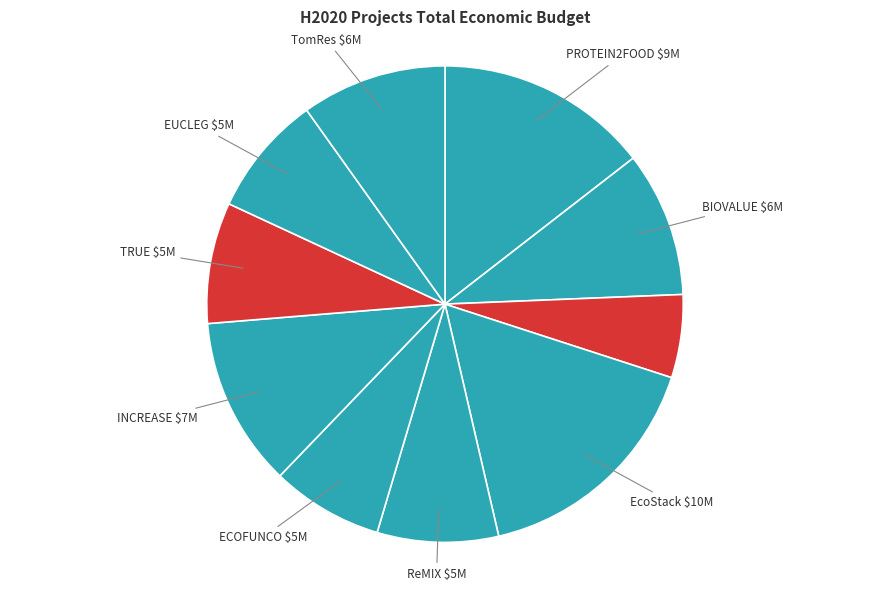

How many slices are in this pie chart?

10